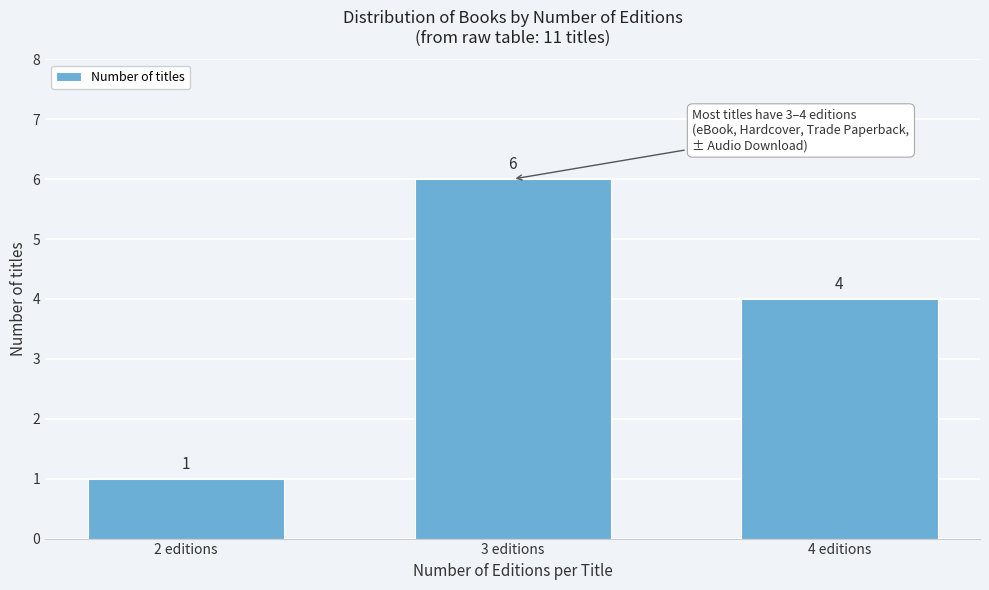

Reading right to left, transcribe all the data shown in this chart.

4	6	1